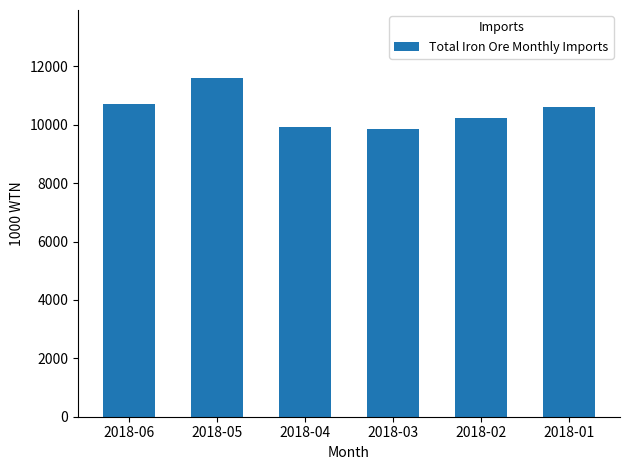

What is the ratio of the value at 2018-03 to the value at 2018-02?

1.0